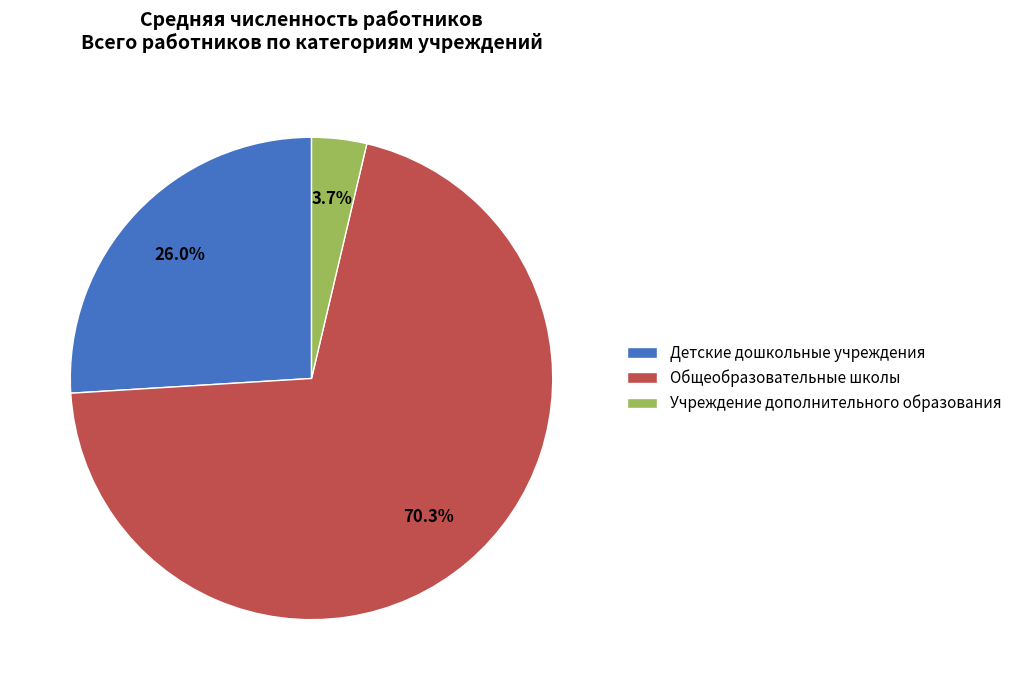

Is Общеобразовательные школы the majority of the pie?

Yes